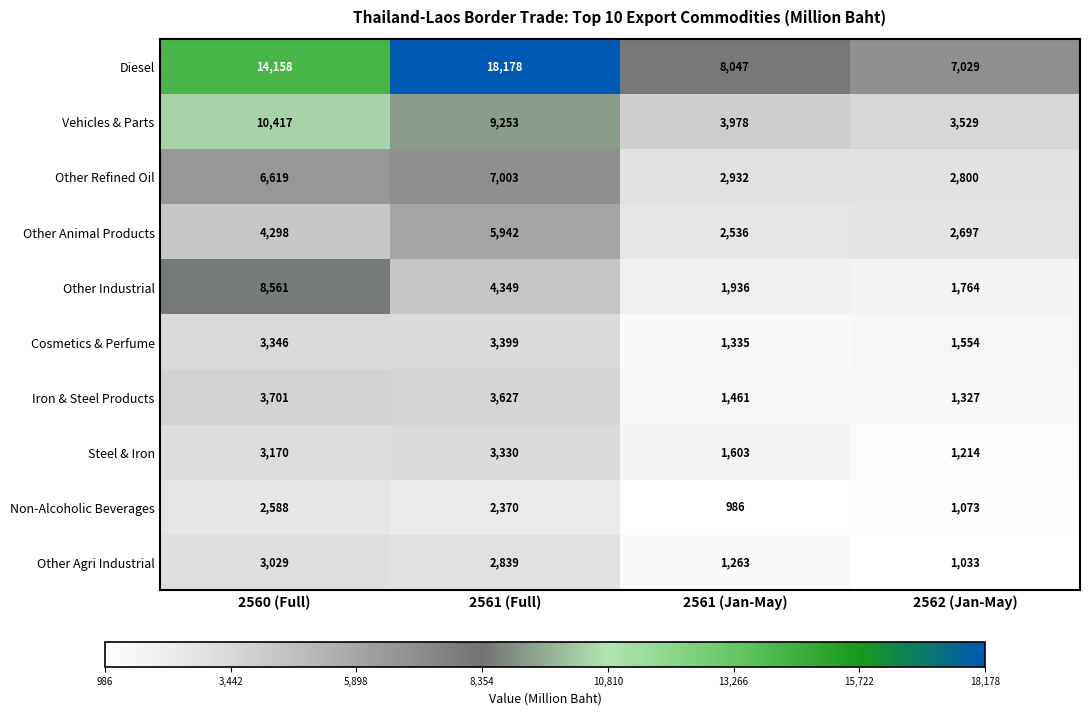

At which category does the chart reach its peak across all series?

2561 (Full)